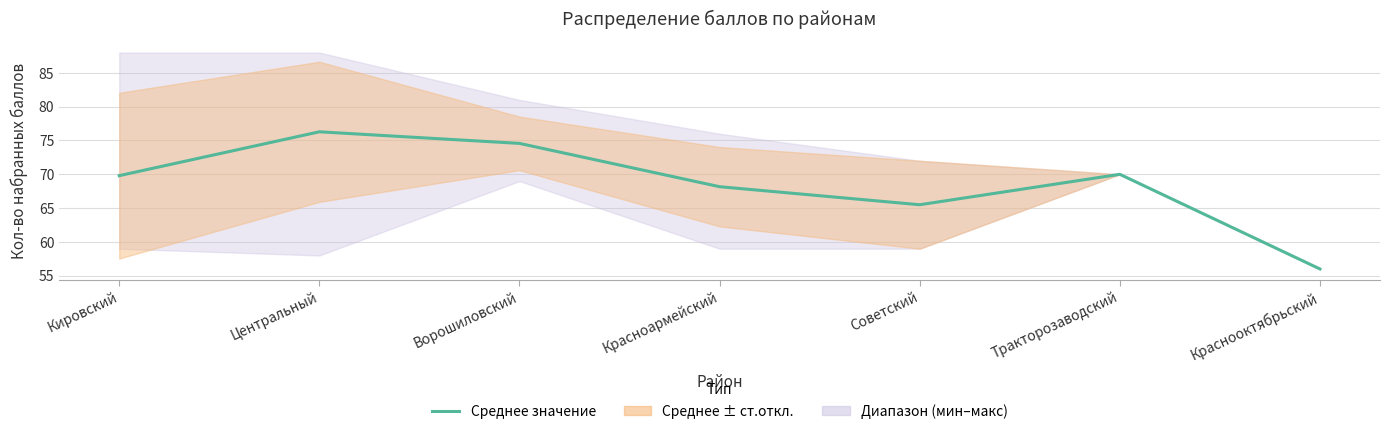

What is the minimum value shown in the chart?

56.0